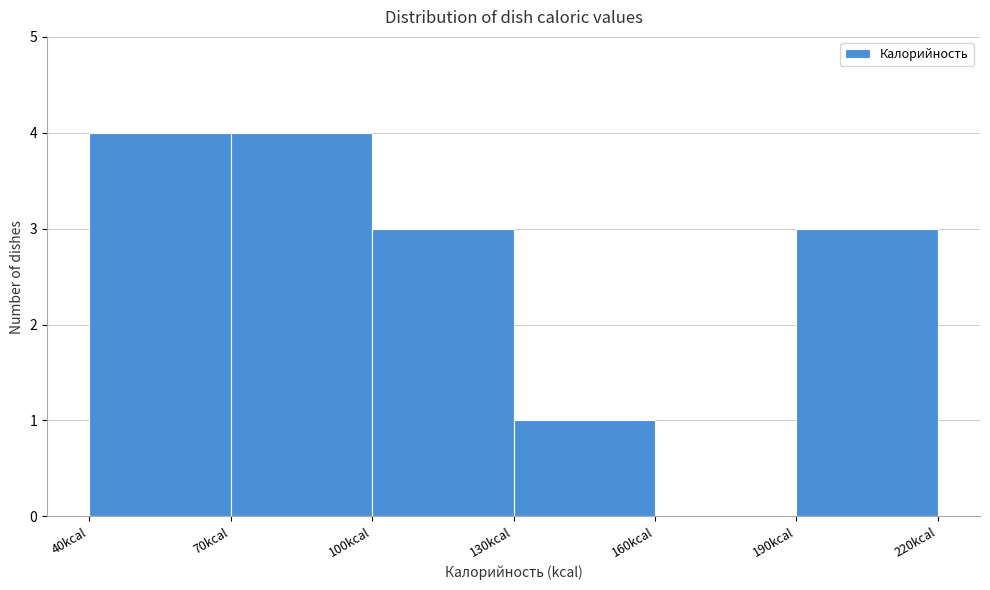

How tall is the bar that spans 70 to 100 on the x-axis? The values are not printed on the chart, so give them approximately, as read against the axis.

4